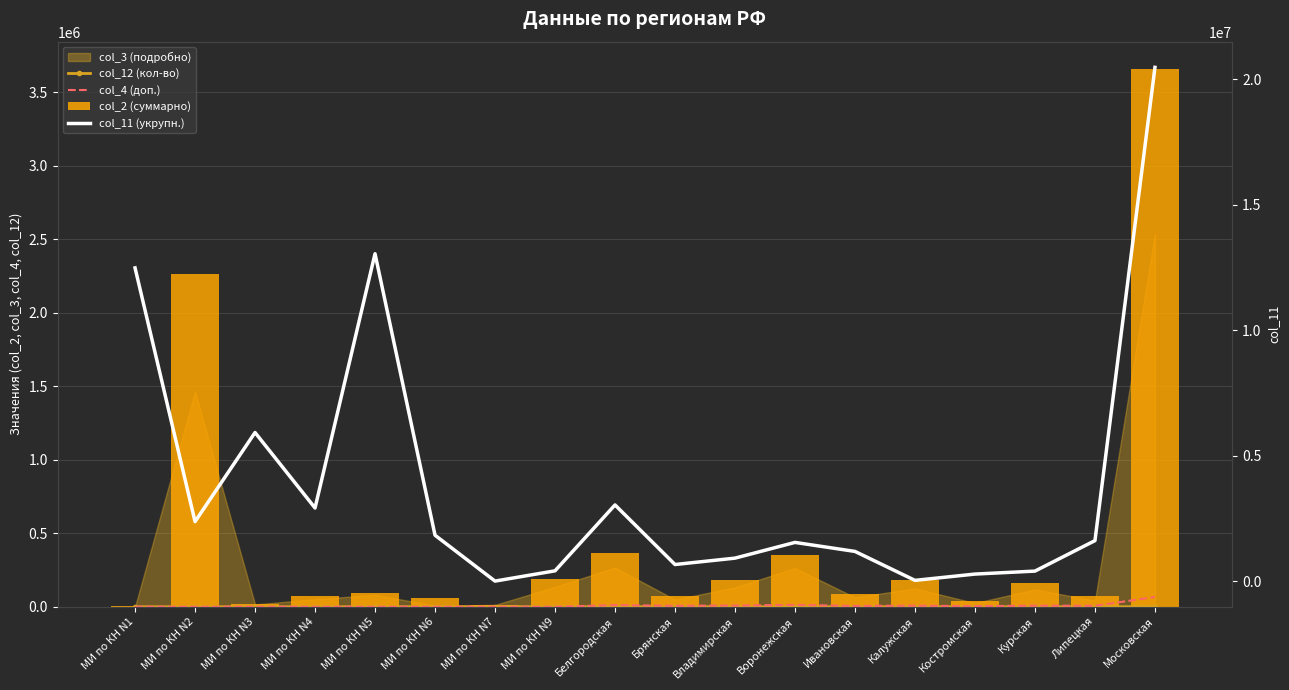

Which category has the lowest value across all series?

МИ по КН N7